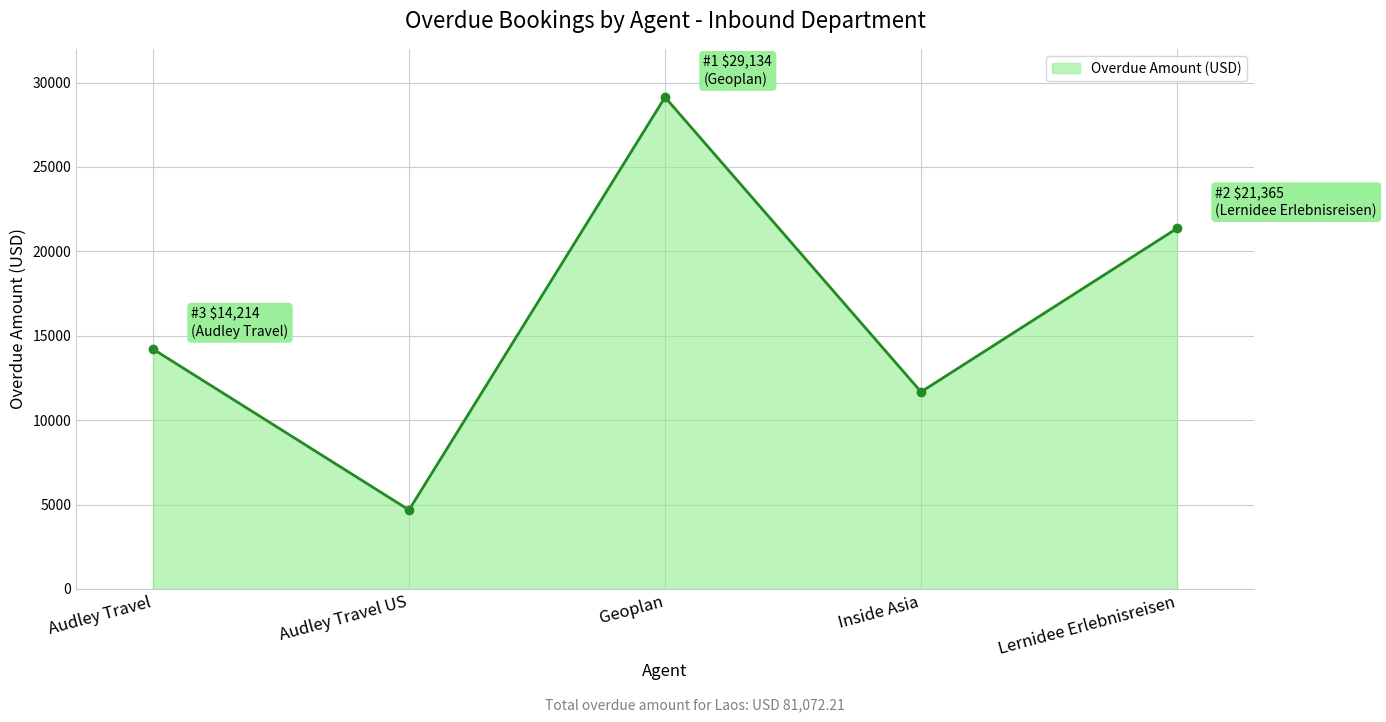

How many interior local peaks (higher than both neighbors) does the data have?

1